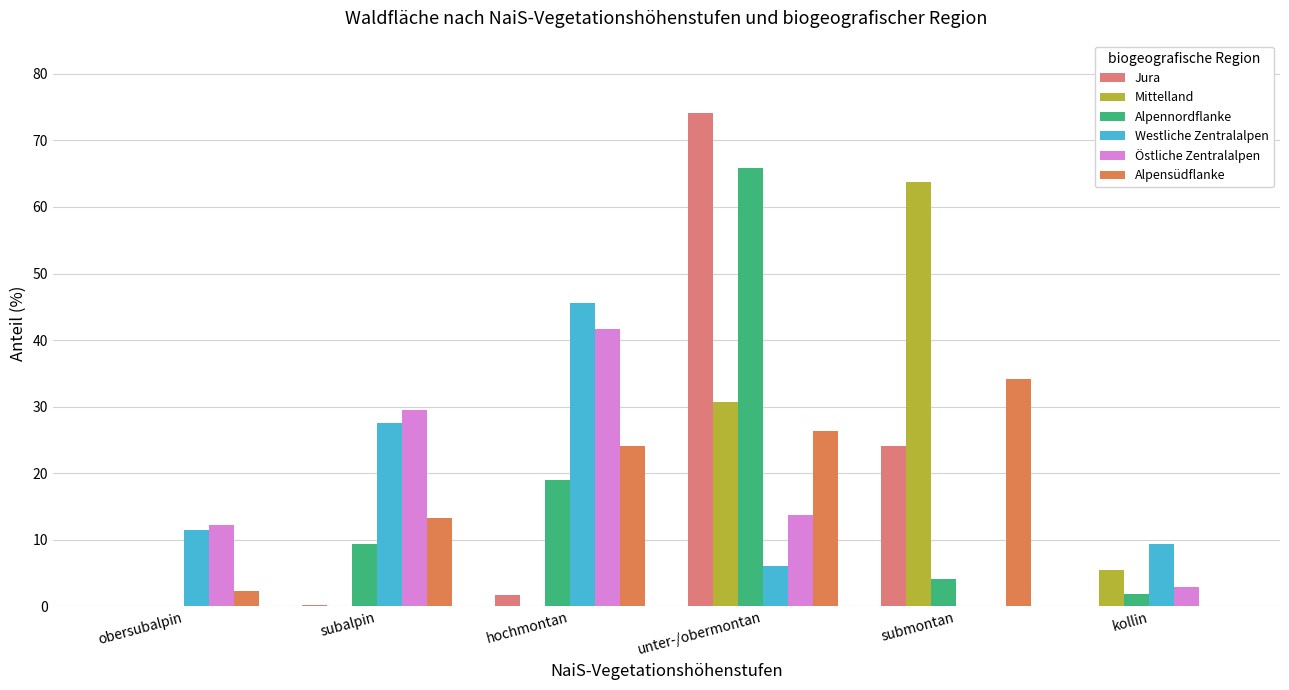

Where is Mittelland nearest to the value 31?

unter-/obermontan